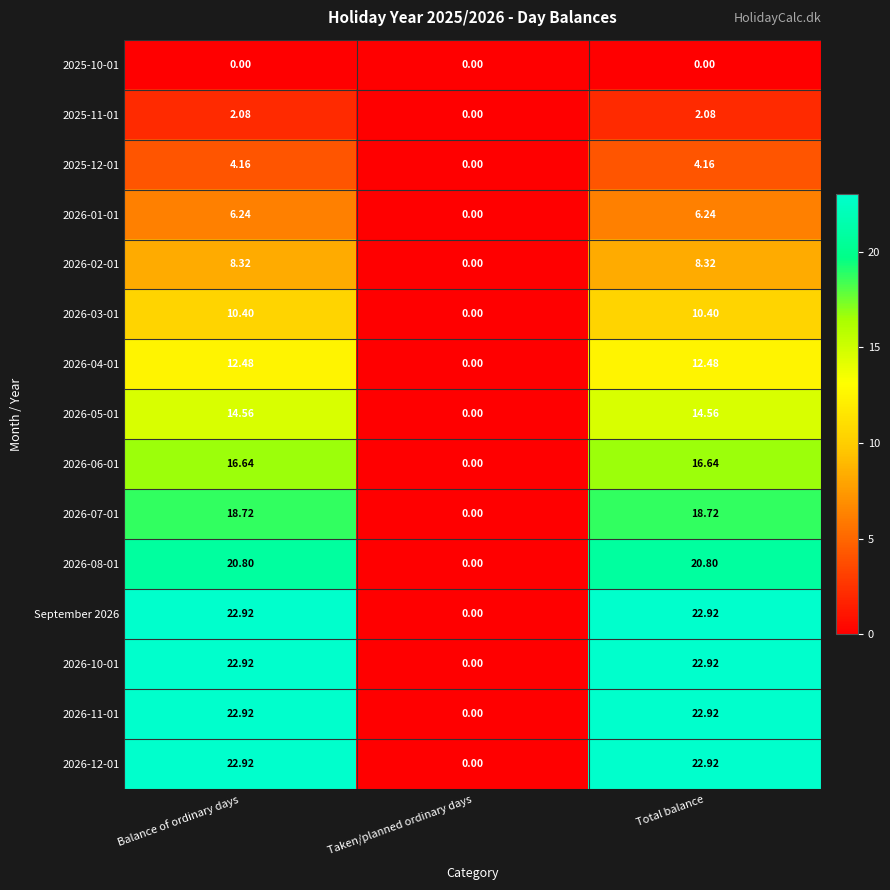

At which label does September 2026 first exceed 22?

Balance of ordinary days